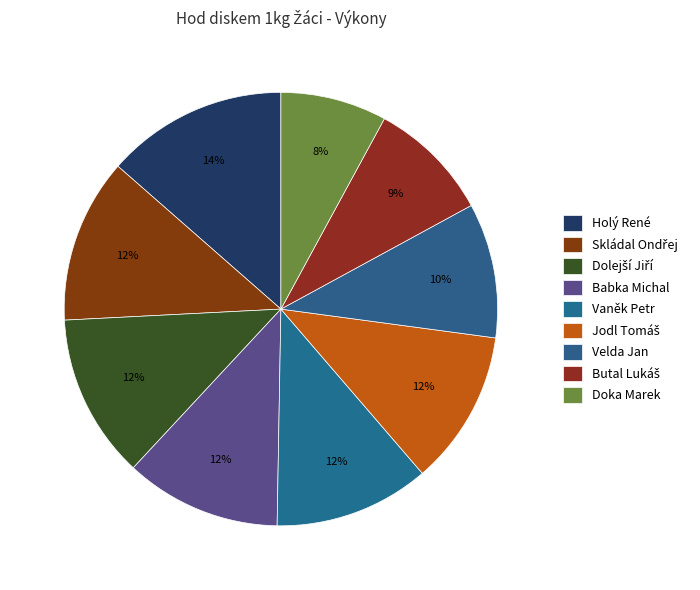

How many slices are in this pie chart?

9